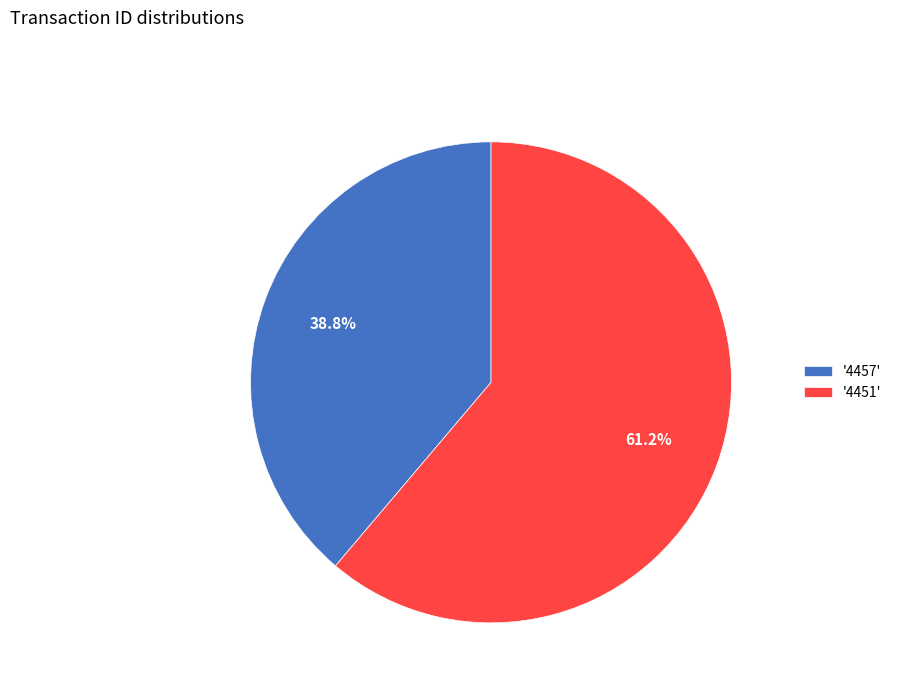

Rank the categories by value from lowest to highest.

'4457', '4451'